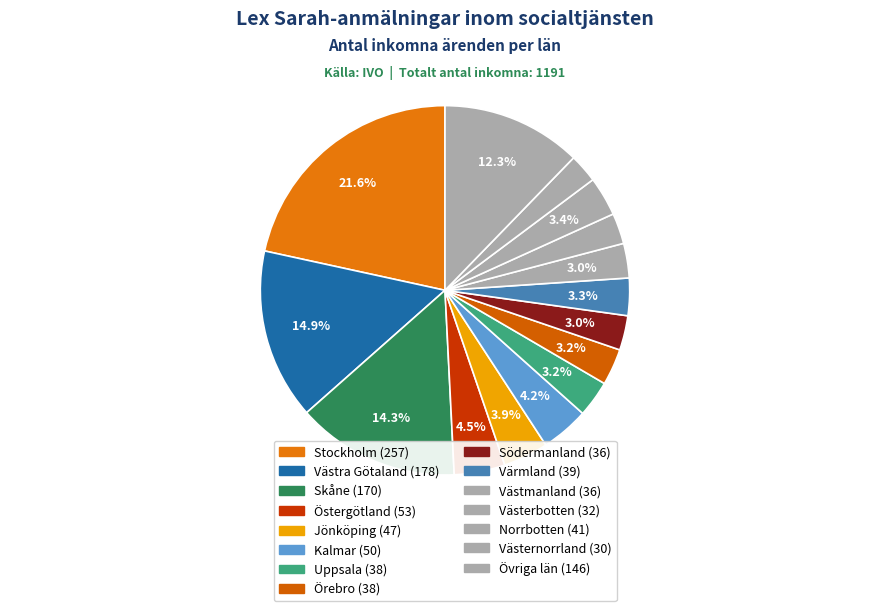

Count the number of slices in the pie.

15